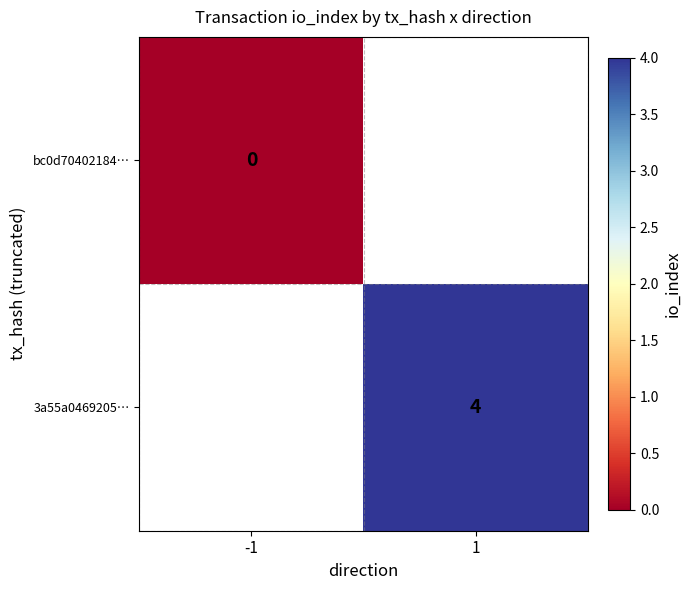

True or false: 3a55a0469205… has a value of 4 at 1.

True